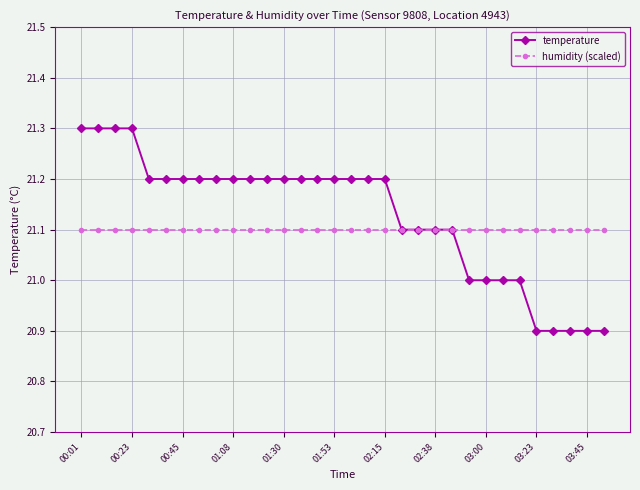

Which series has the largest range (max minus min)?

temperature